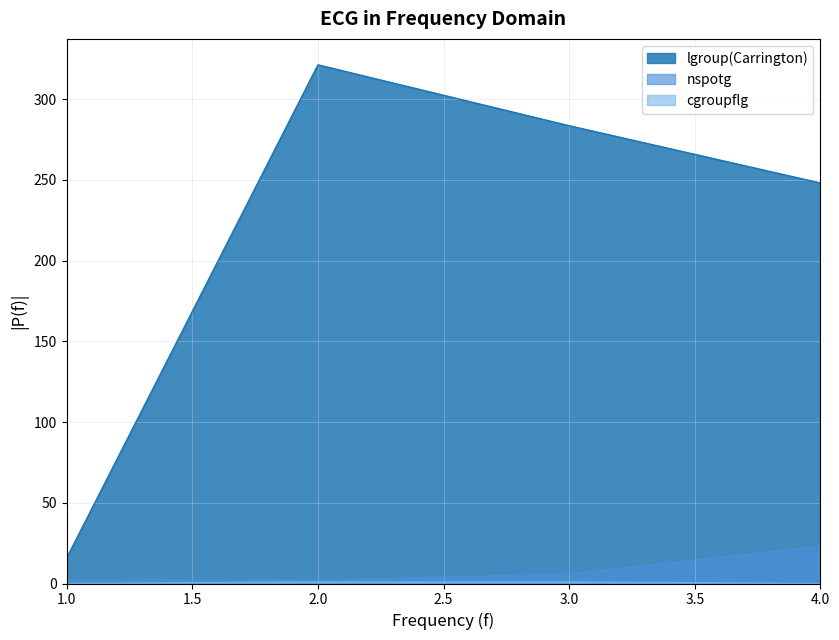

True or false: nspotg and lgroup(Carrington) intersect in this chart.

False